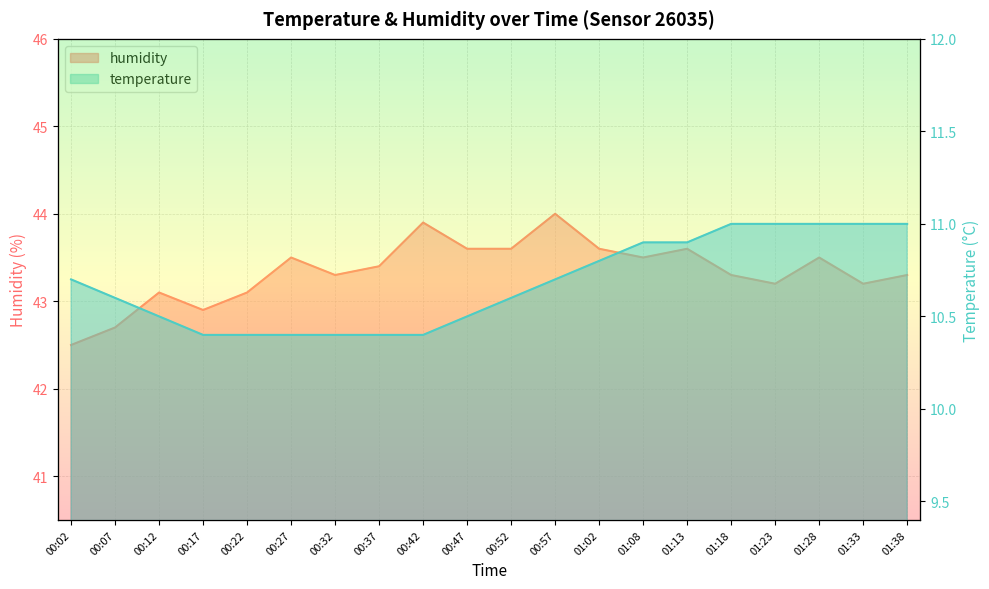

Which series has the largest range (max minus min)?

humidity